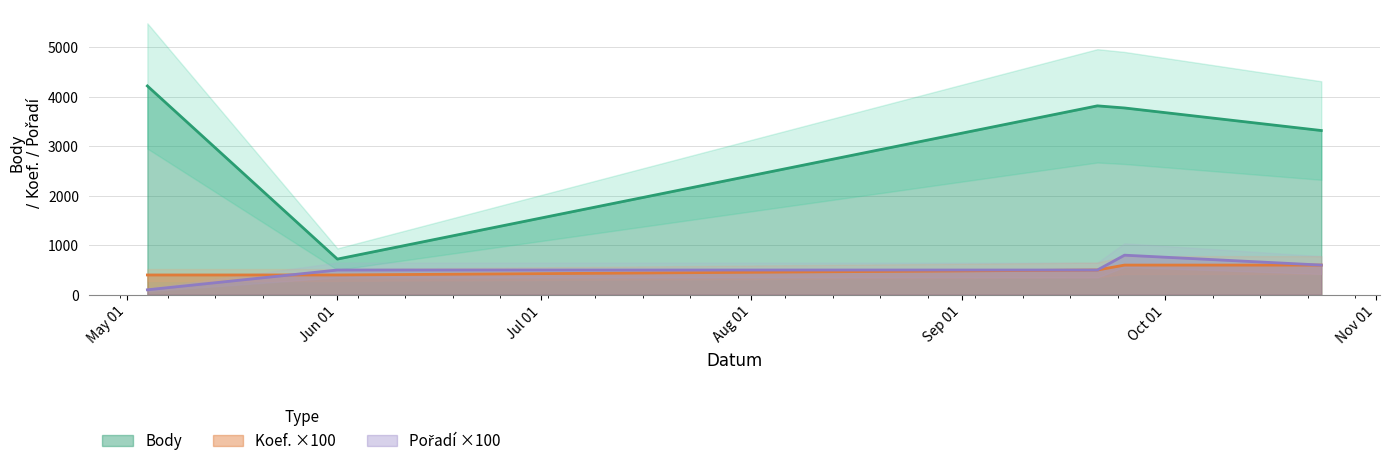

What position from the left is 2013-05-04?

1